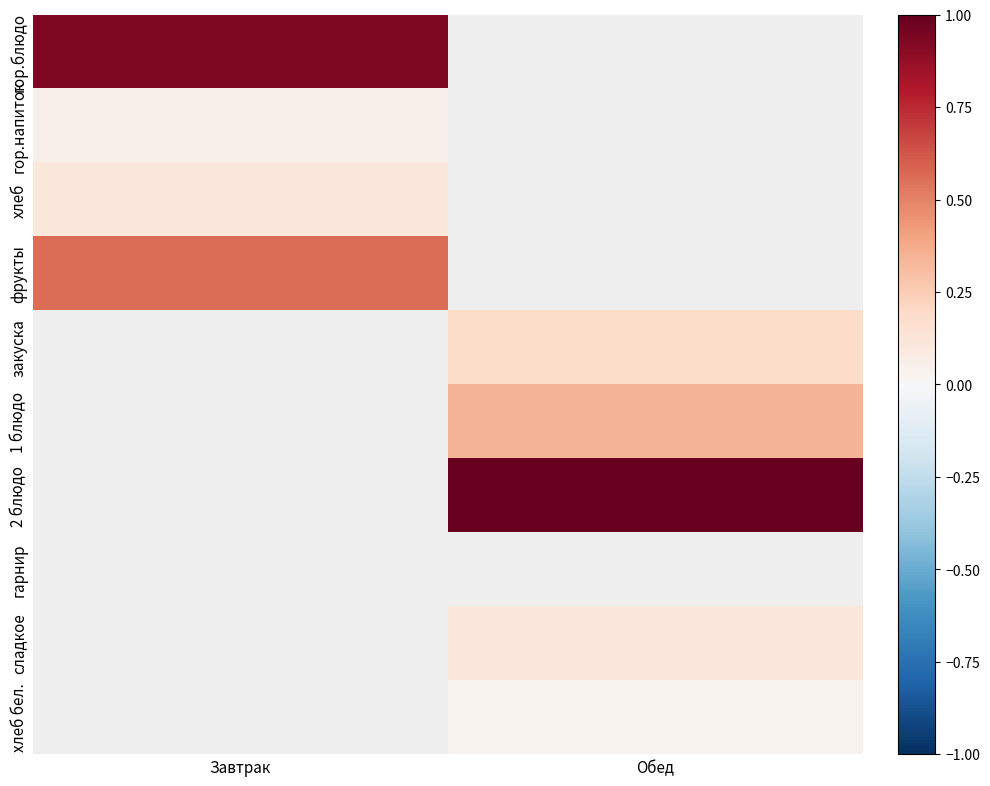

Is the value of 1 блюдо at Завтрак greater than the value of хлеб бел. at Обед?

No